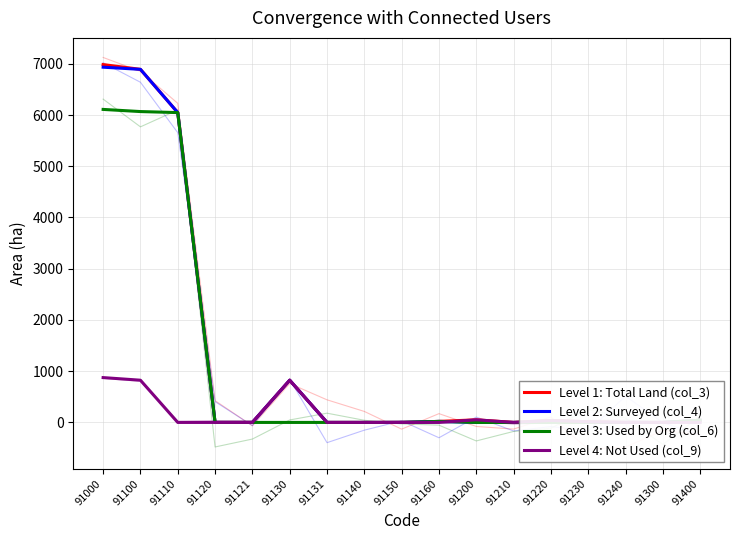

Which category has the highest value in the Level 3: Used by Org (col_6) series?

91000